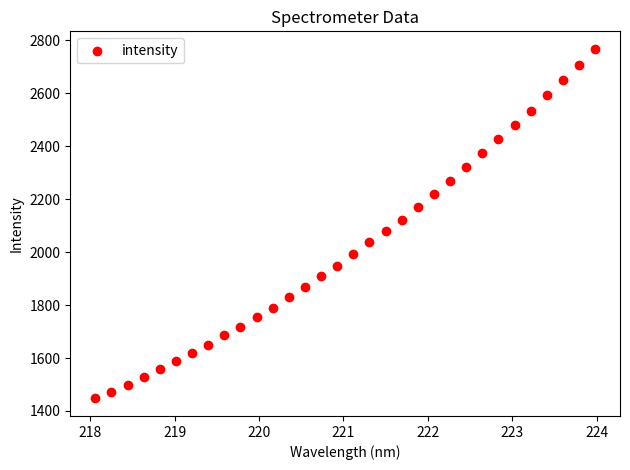

What is the range of X values (max minus min)?

5.9